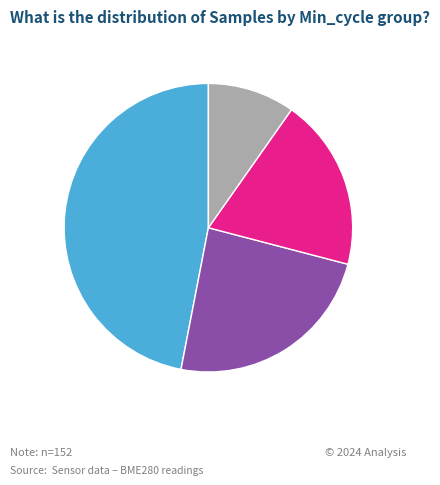

Is there any slice that represents more than half of the pie?

No